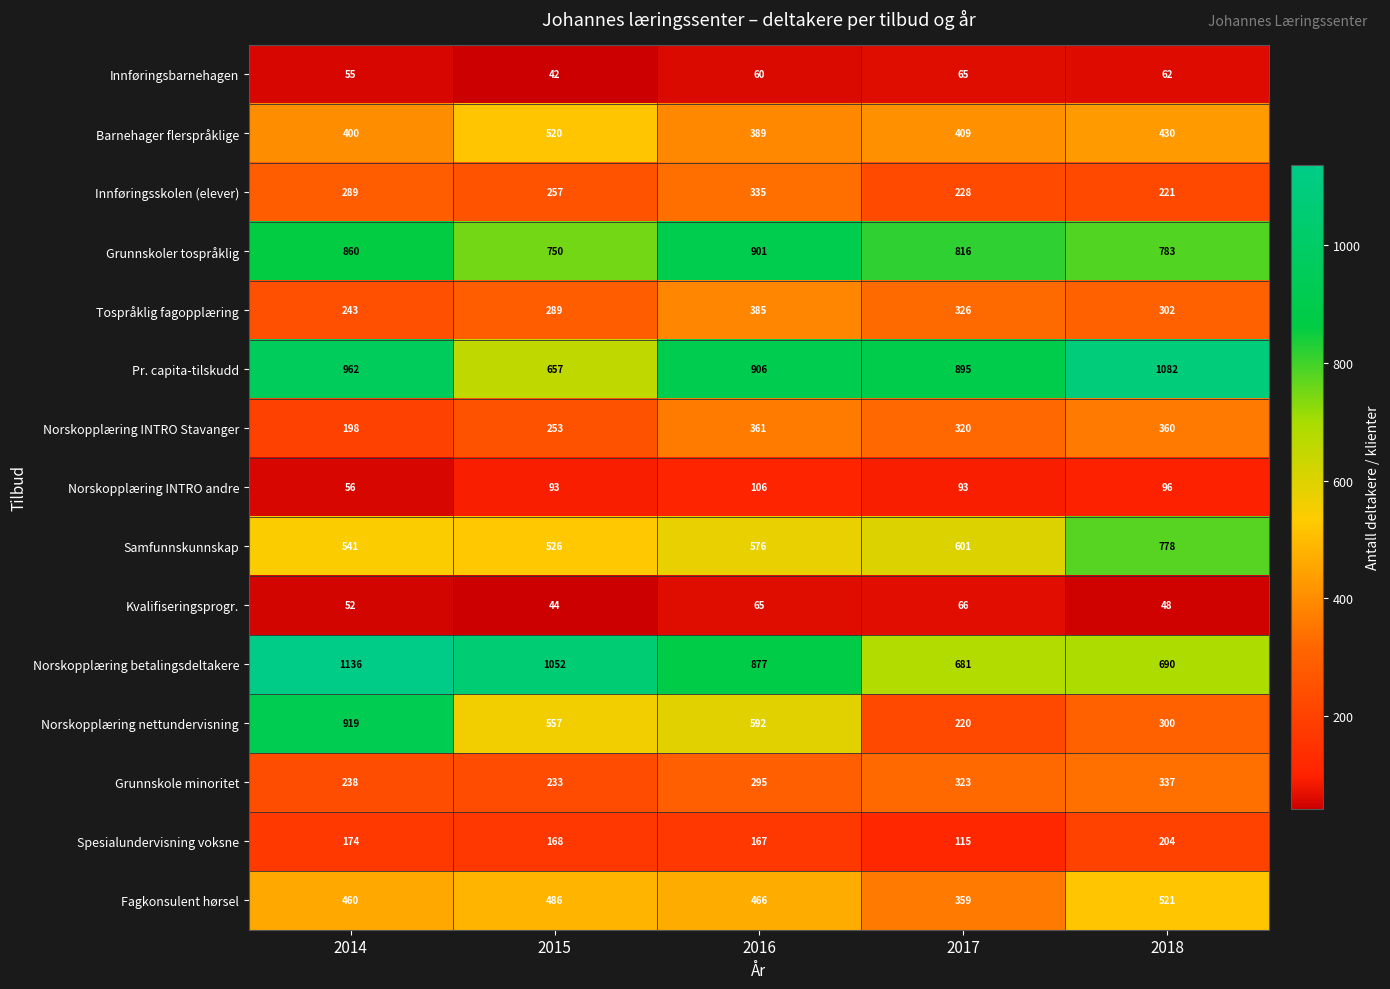

Is it true that Norskopplæring INTRO andre equals 56 at 2014?

True